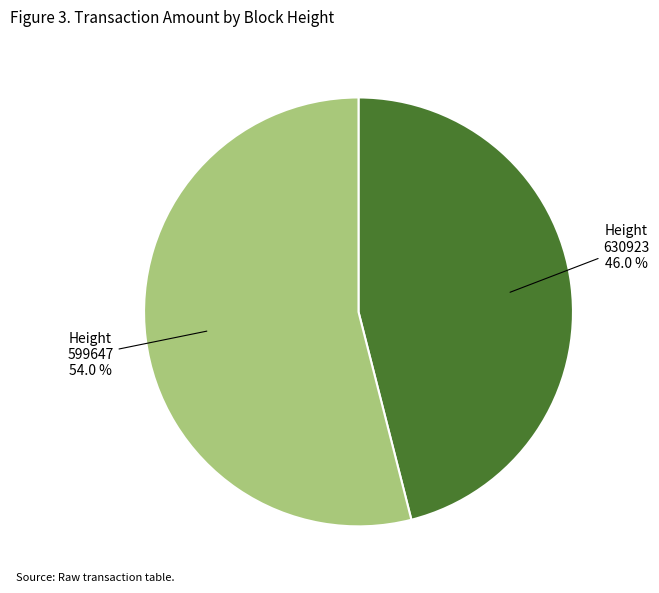

To the nearest percent, what is the difference between the largest and smallest slice percentages?

8%